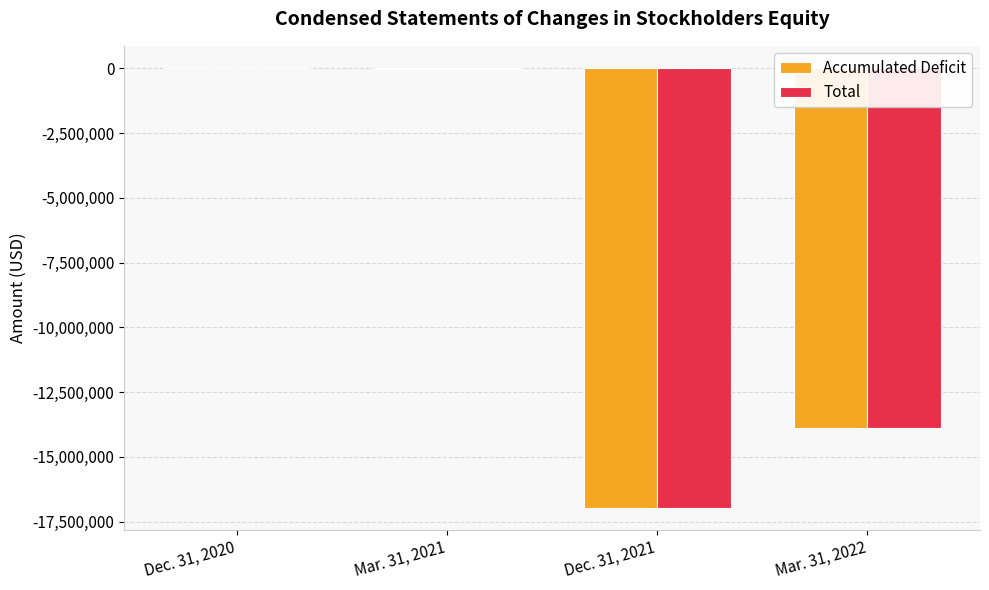

What is the average value of the Total series?

-7709108